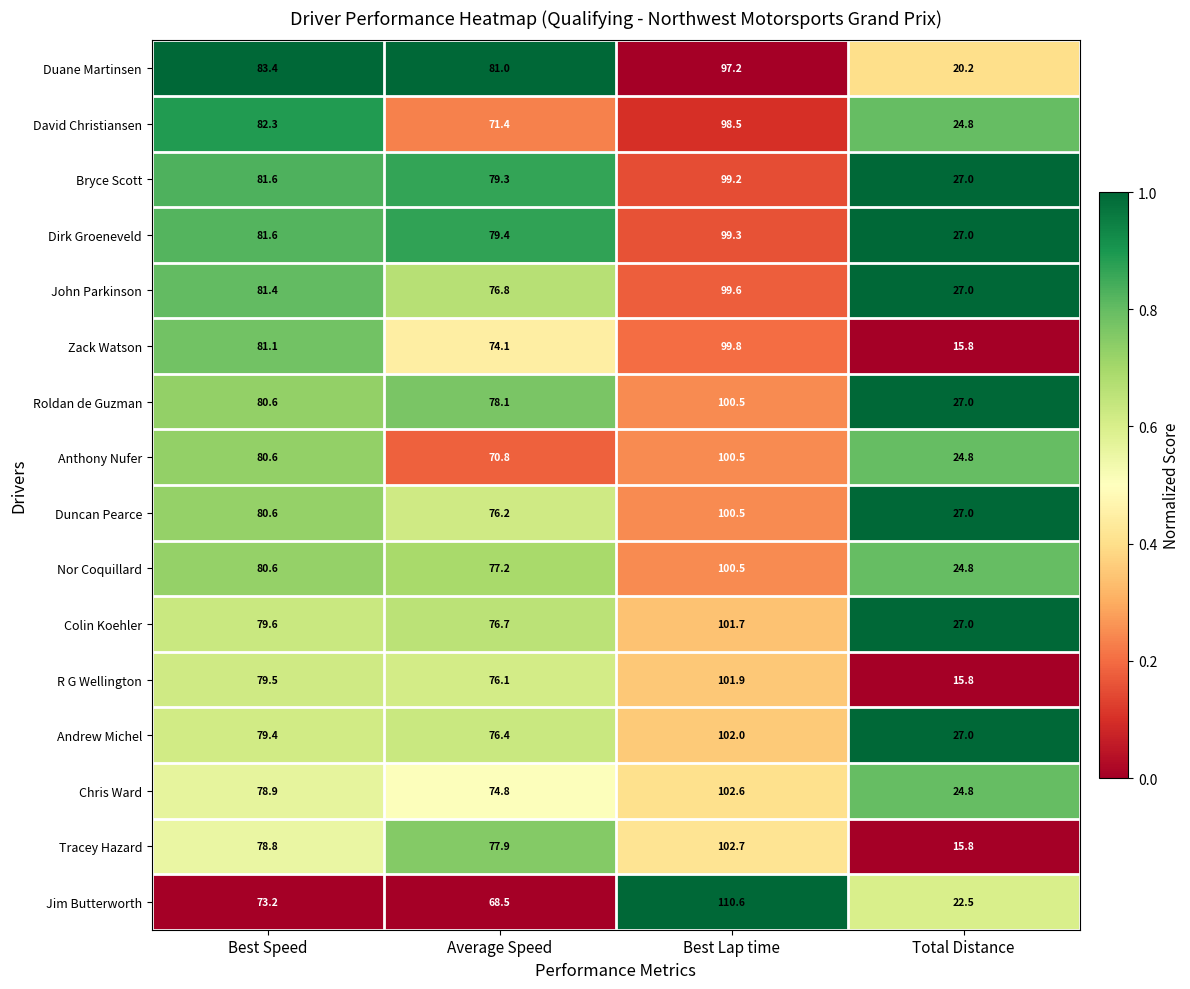

The value of Bryce Scott at Total Distance is 27.0. True or false?

True